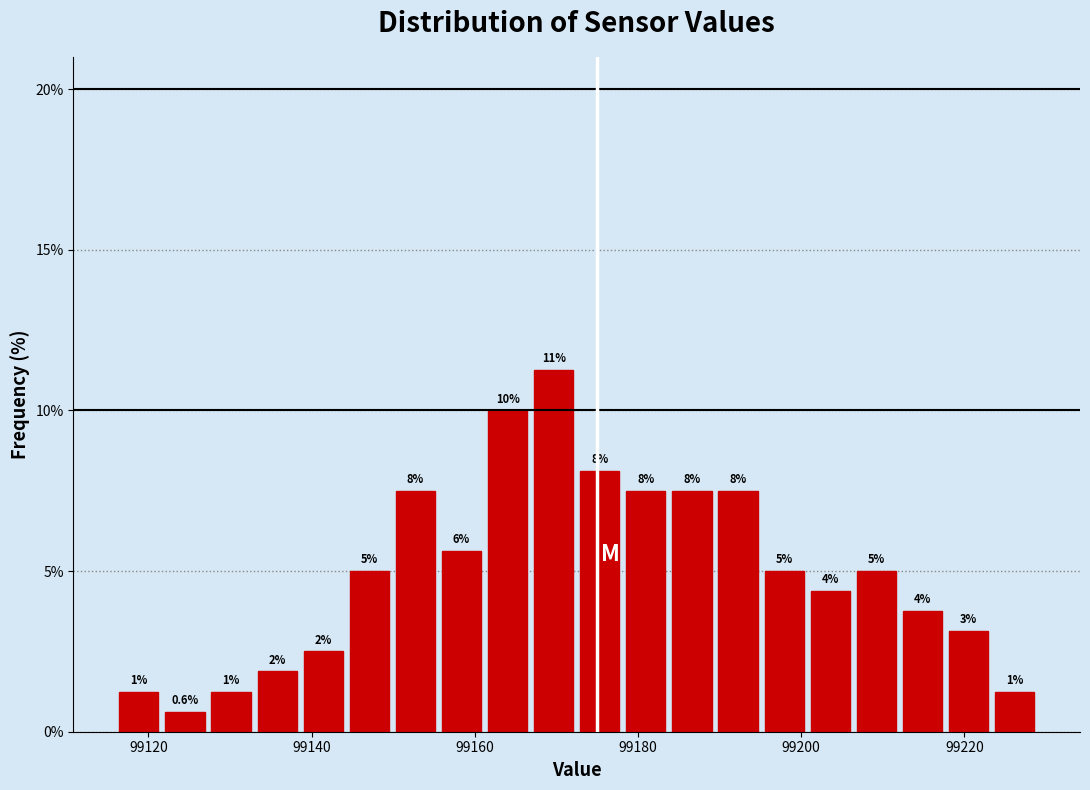

Read against the x-axis, roughly where is the centre of the tallest bar?

99170